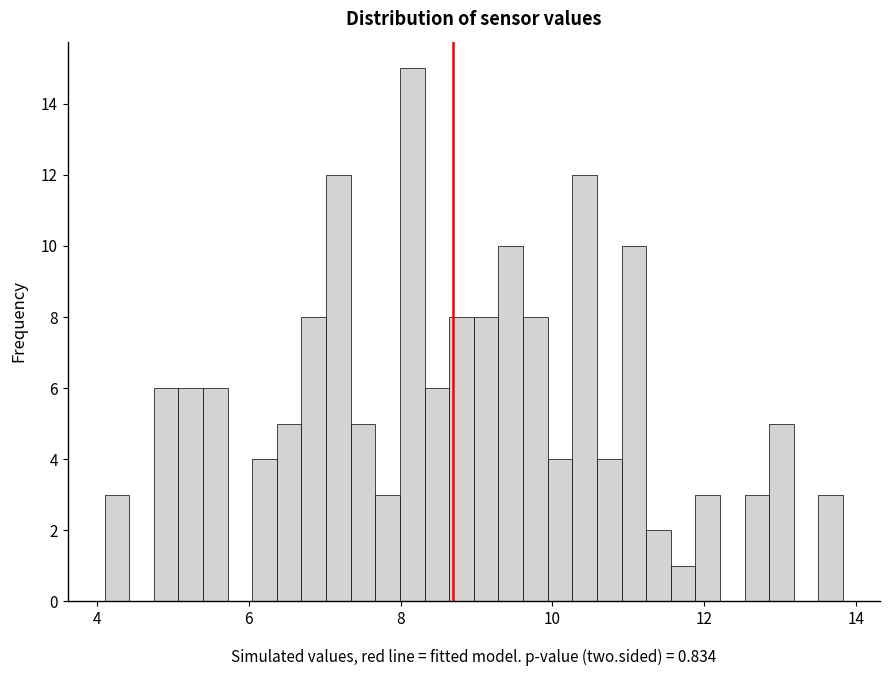

Around what value on the x-axis is the tallest bar? Give the approximate position of its centre, as read against the axis.

8.2